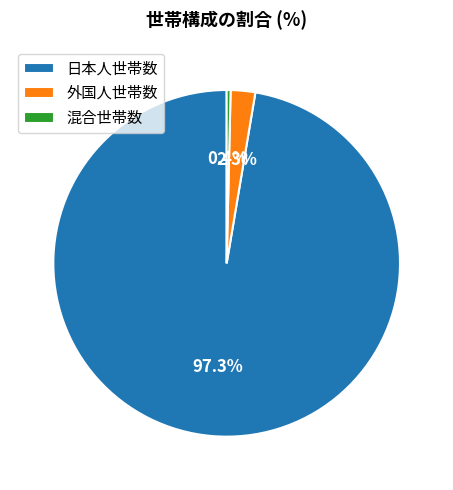

Which slice is the largest?

日本人世帯数